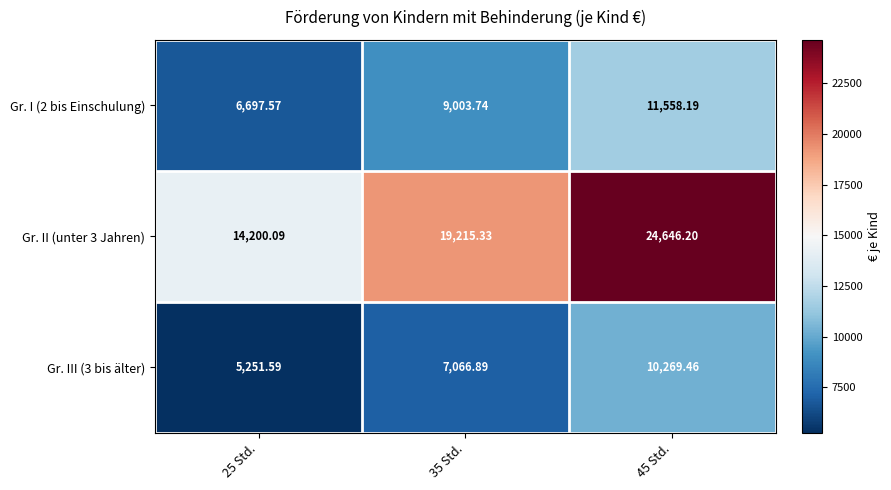

At which category is the sum across all series the highest?

45 Std.